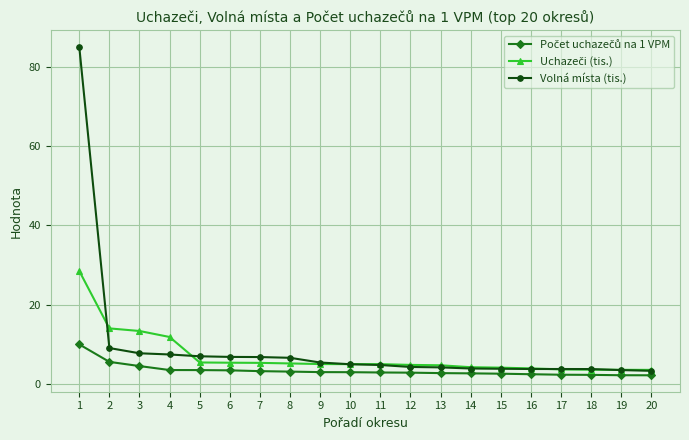

How many distinct data groups are displayed?

3